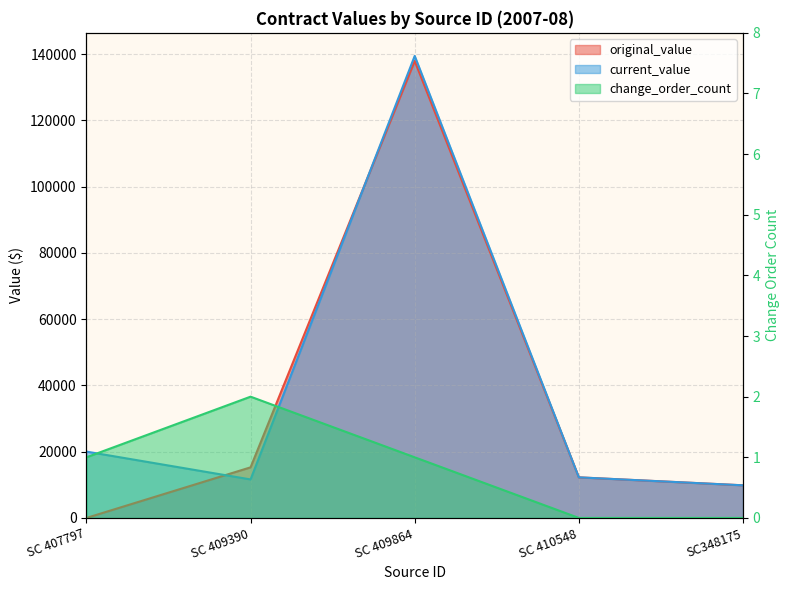

Where is original_value nearest to the value 68950?

SC 409390